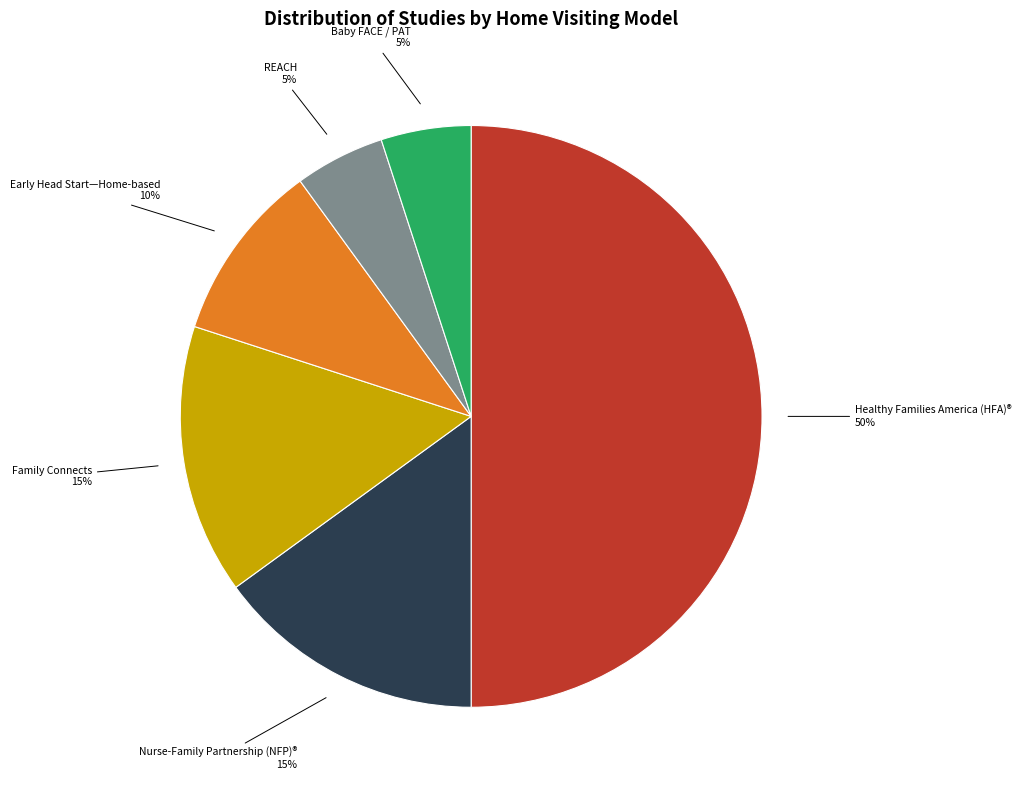

True or false: Nurse-Family Partnership (NFP)® accounts for 26% of the total.

False